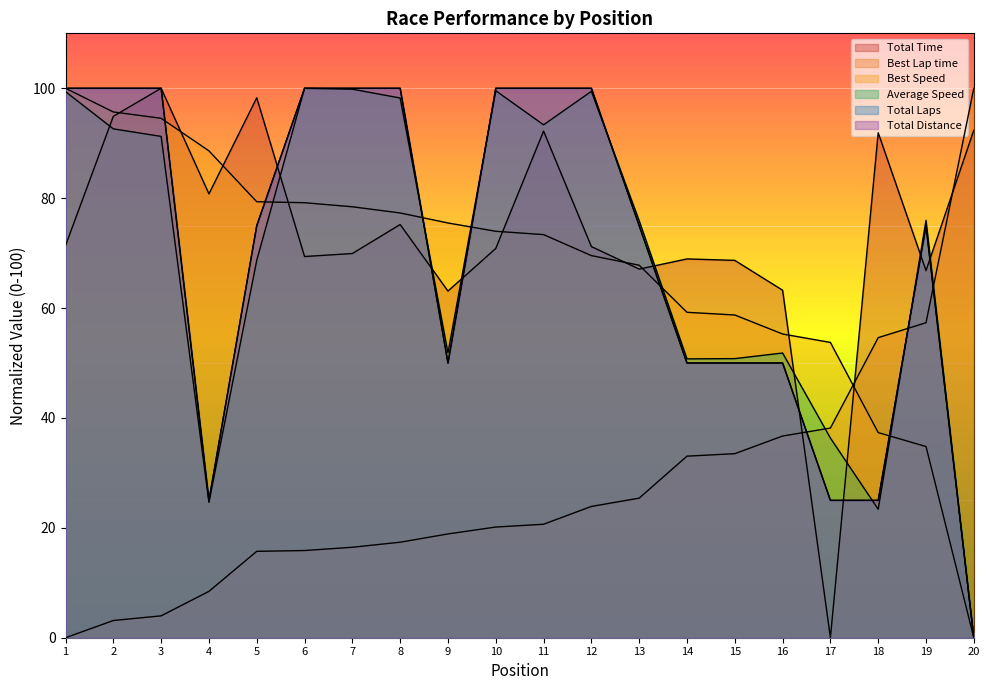

What is the total value across all series at 9?

309.3